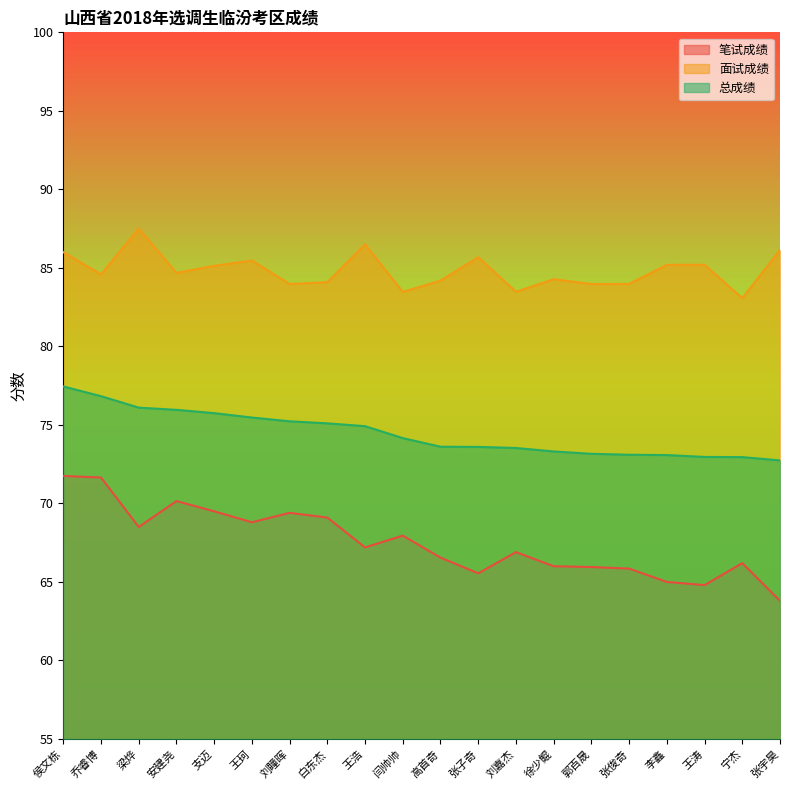

The 笔试成绩 series shows 69.5 at 支迈. True or false?

True